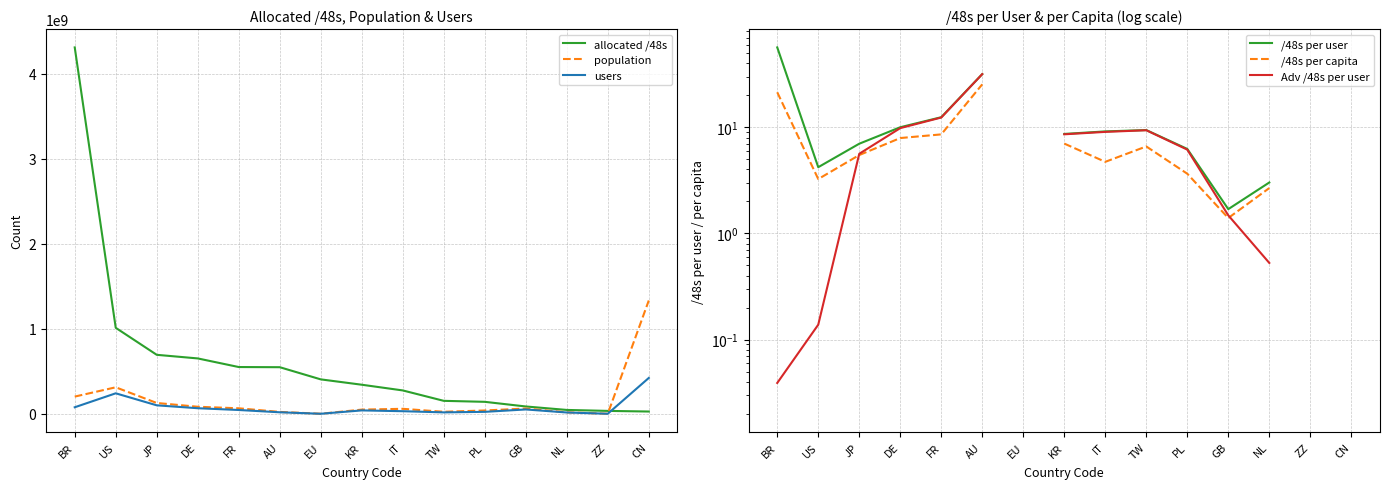

How many data points in Adv /48s per user are above 9?

5